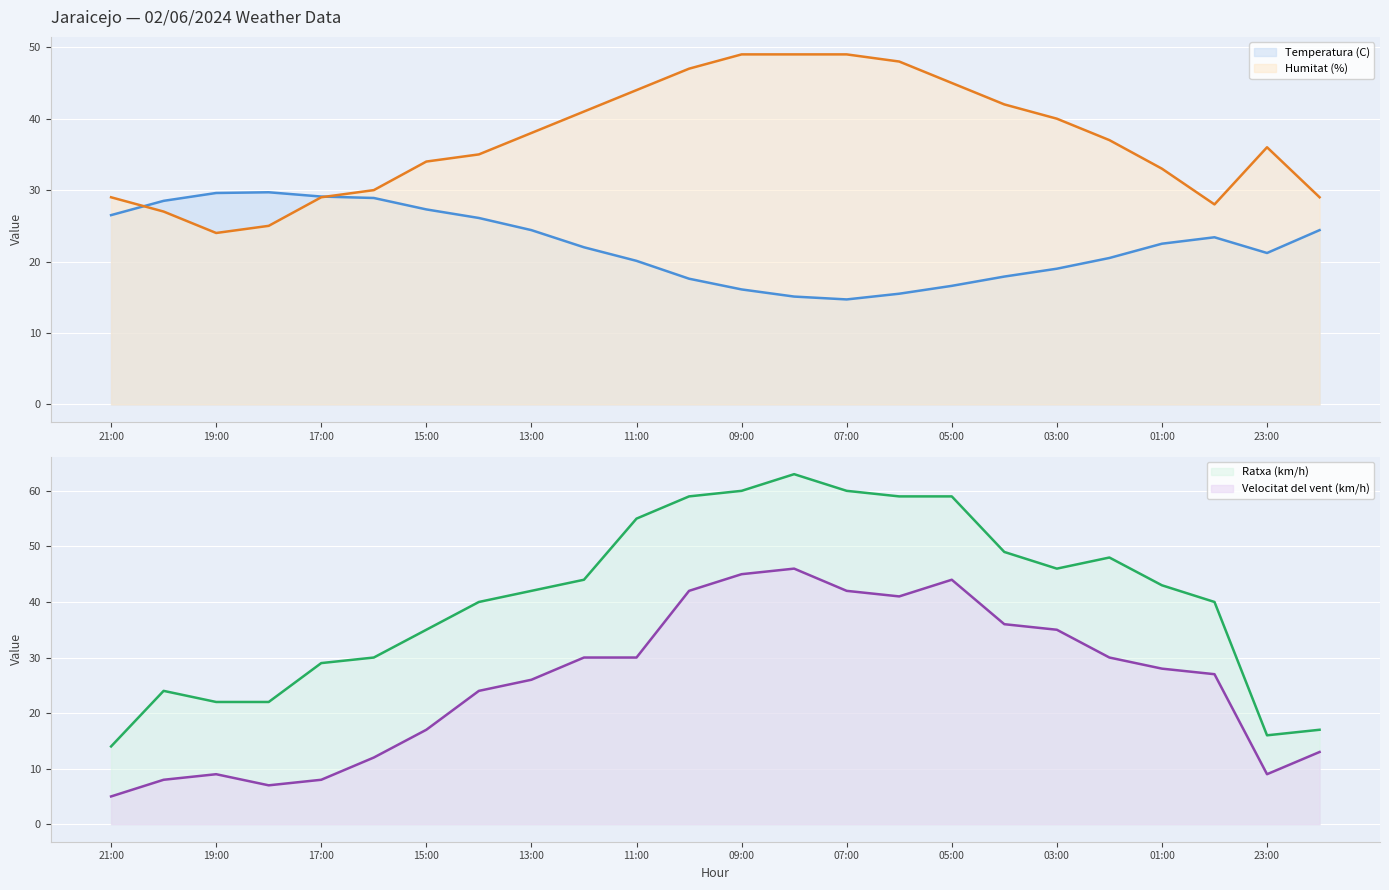

List the series in order of their peak value, lowest first.

Temperatura (C), Velocitat del vent (km/h), Humitat (%), Ratxa (km/h)